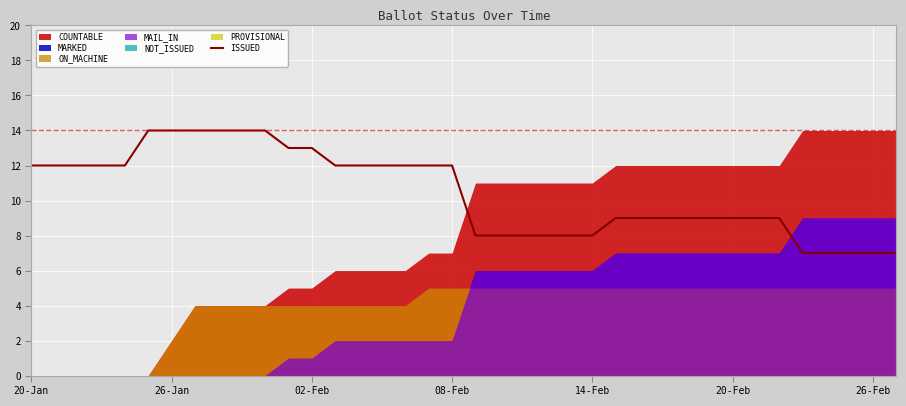

Reading left to right, what are all the values shown in this chart?

12	12	12	12	12	14	14	14	14	14	14	13	13	12	12	12	12	12	12	8	8	8	8	8	8	9	9	9	9	9	9	9	9	7	7	7	7	7